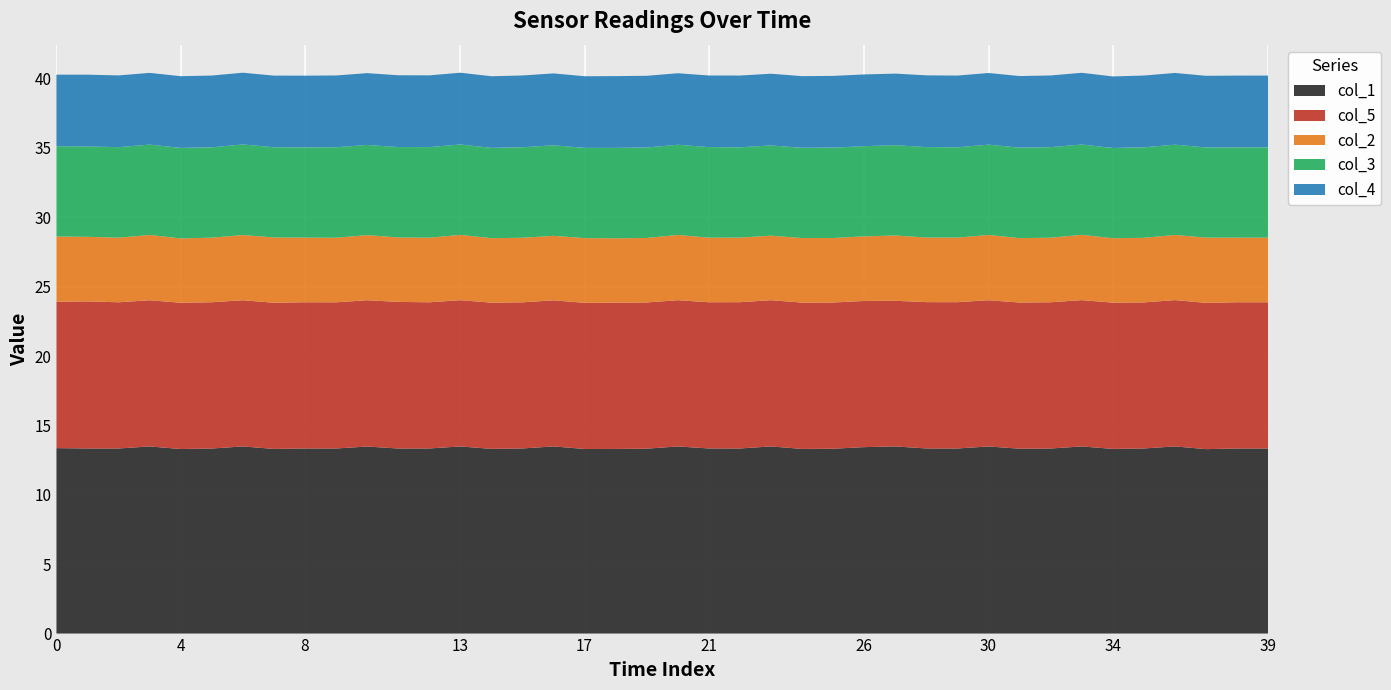

Reading left to right, list all the values displayed in this chart.

col_1: 0=13.4	1=13.3	2=13.3	3=13.5	4=13.3	5=13.3	6=13.5	7=13.3	8=13.3	9=13.3	10=13.5	11=13.3	12=13.3	13=13.5	14=13.3	15=13.3	16=13.5	17=13.3	18=13.3	19=13.3	20=13.5	21=13.3	22=13.3	23=13.5	24=13.3	25=13.3	26=13.4	27=13.5	28=13.3	29=13.3	30=13.5	31=13.3	32=13.3	33=13.5	34=13.3	35=13.3	36=13.5	37=13.3	38=13.3	39=13.3
col_5: 0=10.5	1=10.6	2=10.5	3=10.5	4=10.5	5=10.5	6=10.5	7=10.5	8=10.5	9=10.5	10=10.5	11=10.6	12=10.5	13=10.5	14=10.5	15=10.5	16=10.5	17=10.5	18=10.5	19=10.5	20=10.5	21=10.5	22=10.5	23=10.5	24=10.5	25=10.5	26=10.5	27=10.5	28=10.5	29=10.5	30=10.5	31=10.5	32=10.5	33=10.5	34=10.5	35=10.5	36=10.5	37=10.5	38=10.5	39=10.5
col_2: 0=4.7	1=4.7	2=4.7	3=4.7	4=4.6	5=4.7	6=4.7	7=4.7	8=4.7	9=4.7	10=4.7	11=4.6	12=4.7	13=4.7	14=4.6	15=4.7	16=4.6	17=4.7	18=4.6	19=4.6	20=4.7	21=4.7	22=4.7	23=4.7	24=4.7	25=4.6	26=4.7	27=4.7	28=4.7	29=4.7	30=4.7	31=4.6	32=4.7	33=4.7	34=4.6	35=4.7	36=4.7	37=4.7	38=4.7	39=4.7
col_3: 0=6.5	1=6.5	2=6.5	3=6.5	4=6.5	5=6.5	6=6.5	7=6.5	8=6.5	9=6.5	10=6.5	11=6.5	12=6.5	13=6.5	14=6.5	15=6.5	16=6.5	17=6.5	18=6.5	19=6.5	20=6.5	21=6.5	22=6.5	23=6.5	24=6.5	25=6.5	26=6.5	27=6.5	28=6.5	29=6.5	30=6.5	31=6.5	32=6.5	33=6.5	34=6.5	35=6.5	36=6.5	37=6.5	38=6.5	39=6.5
col_4: 0=5.2	1=5.2	2=5.2	3=5.2	4=5.2	5=5.2	6=5.2	7=5.2	8=5.2	9=5.2	10=5.2	11=5.2	12=5.2	13=5.2	14=5.2	15=5.2	16=5.2	17=5.2	18=5.2	19=5.2	20=5.2	21=5.2	22=5.2	23=5.2	24=5.2	25=5.2	26=5.2	27=5.2	28=5.2	29=5.2	30=5.2	31=5.2	32=5.2	33=5.2	34=5.2	35=5.2	36=5.2	37=5.2	38=5.2	39=5.2